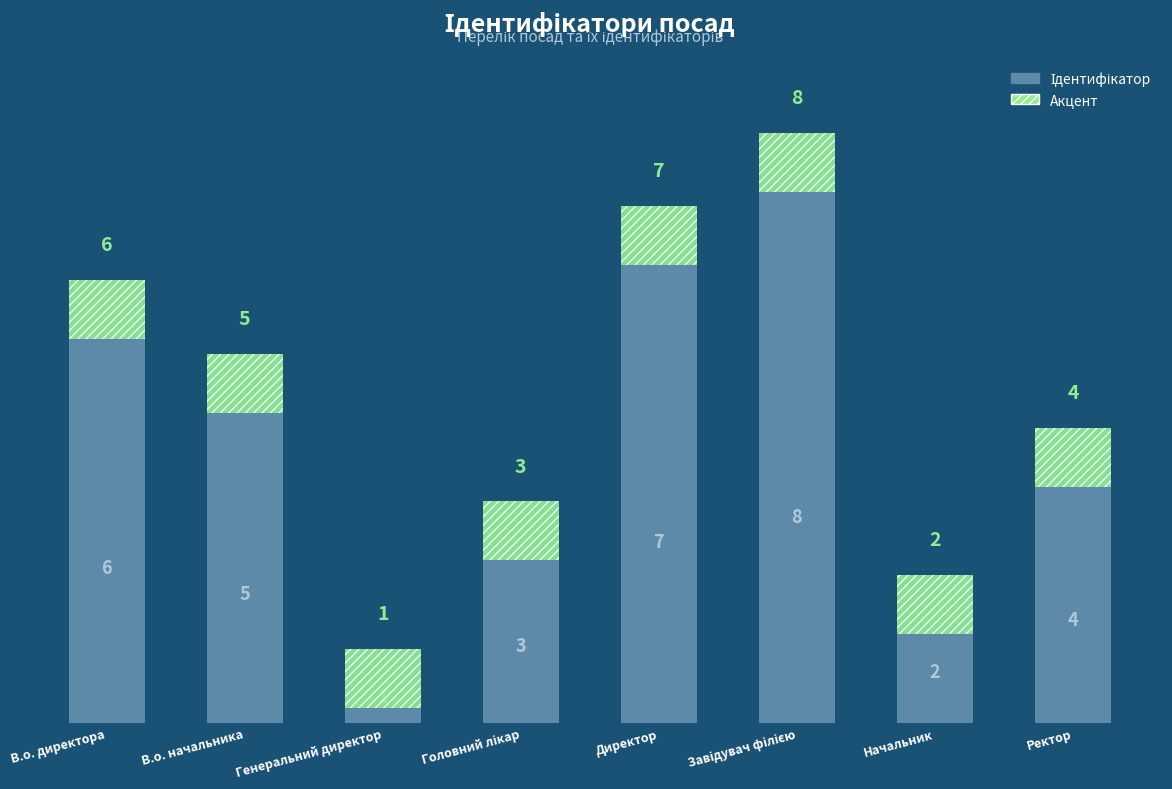

What is the difference between the second highest and minimum values?

6